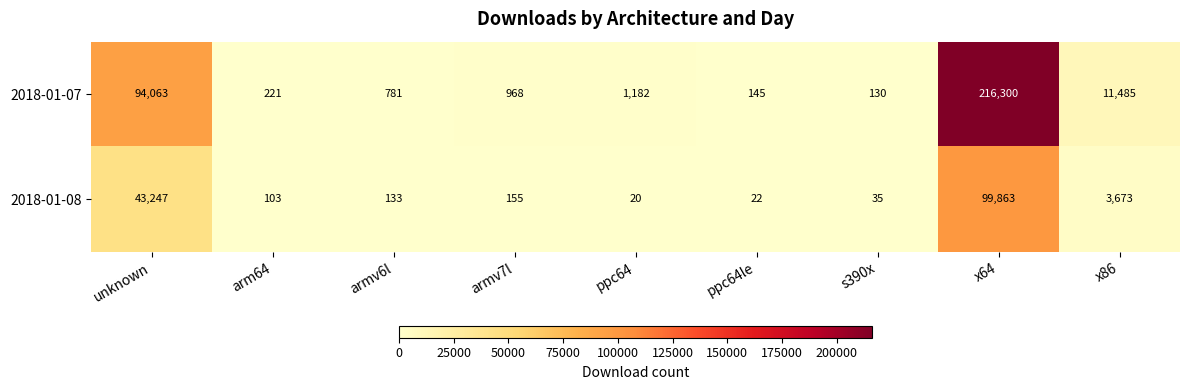

What is the difference between the highest and lowest values at ppc64?

1162